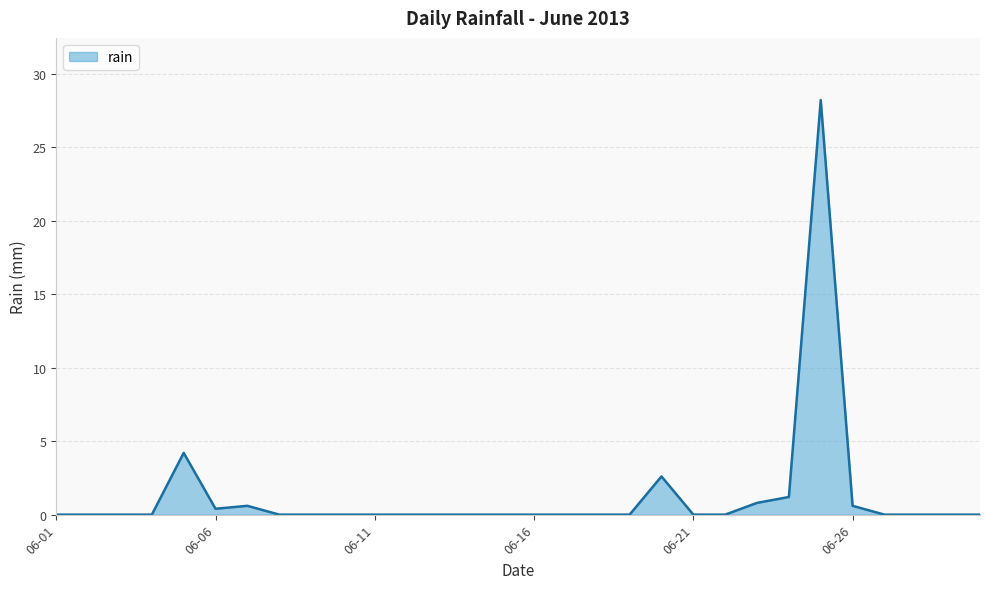

What is the maximum value shown in the chart?

28.2